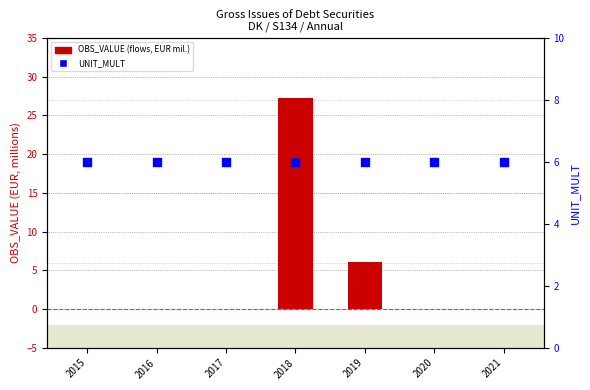

Which series contains the highest Y value?

OBS_VALUE (EUR mil.)